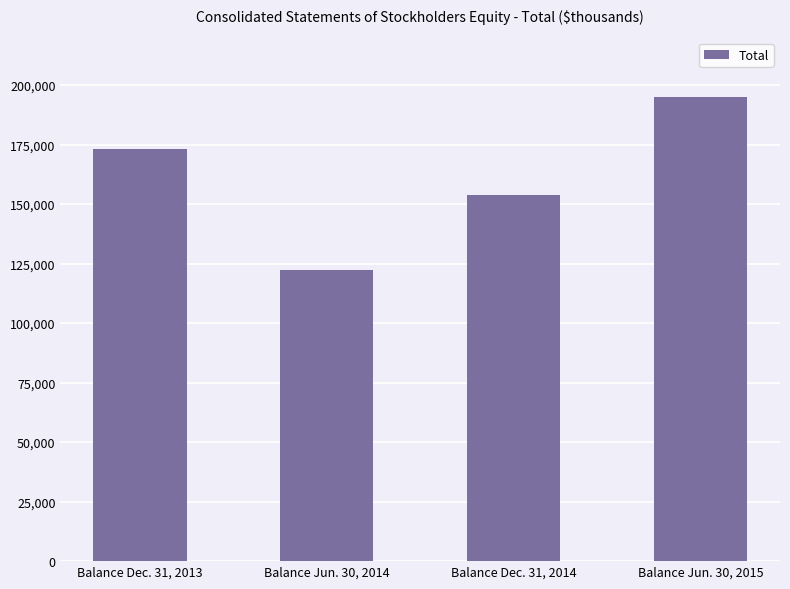

At which category does the chart reach its peak across all series?

Balance Jun. 30, 2015